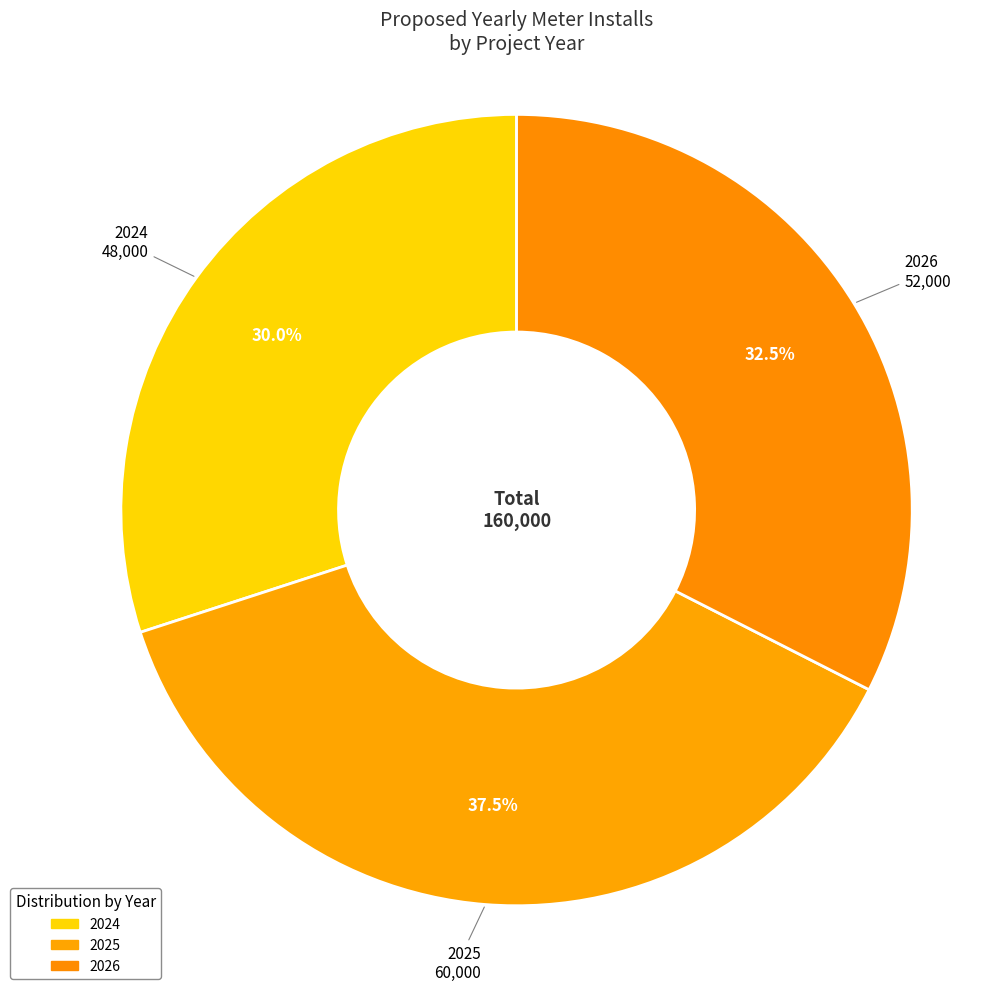

How many segments does this pie chart have?

3